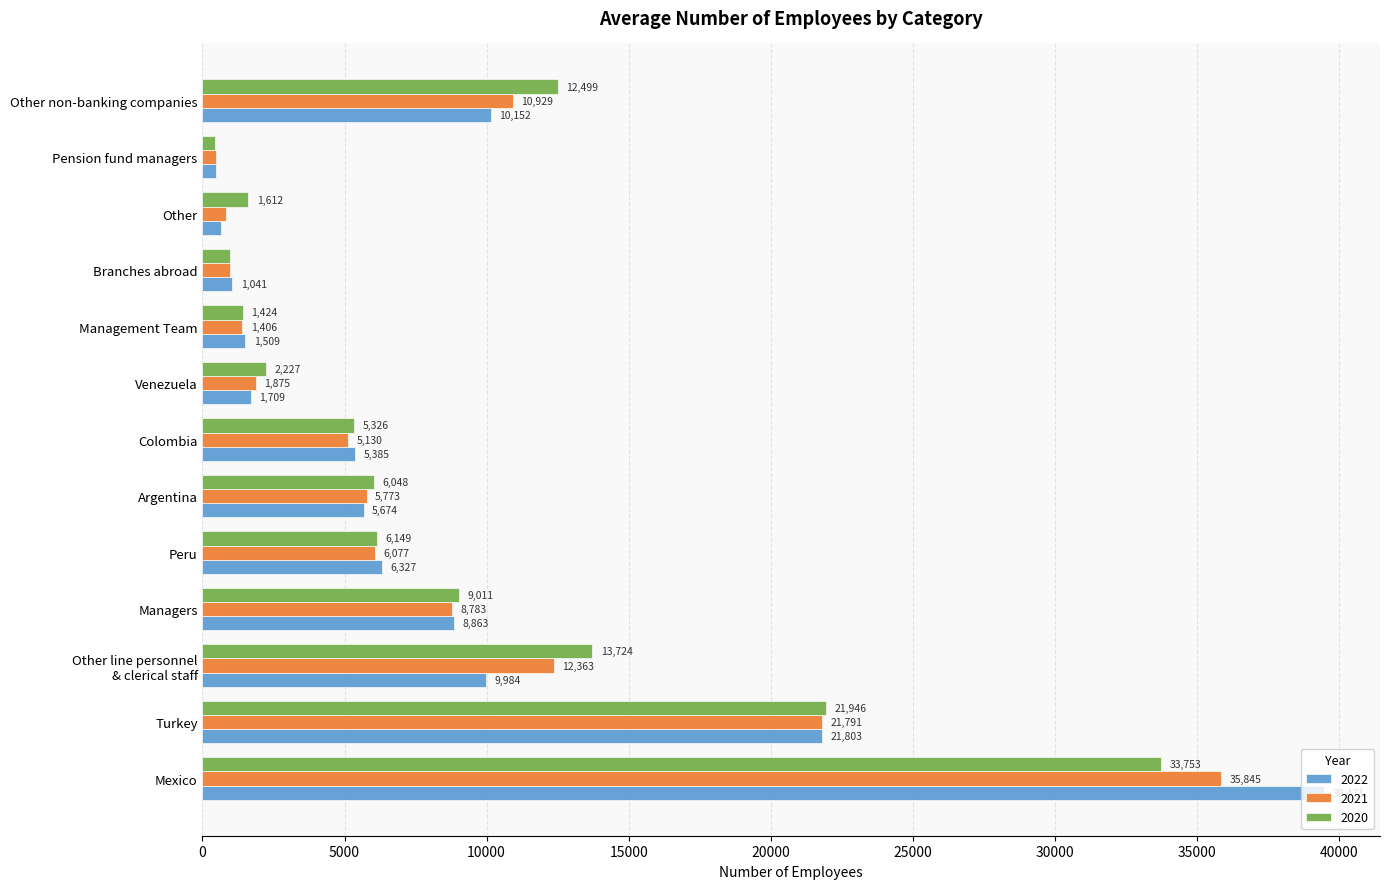

At which category is the sum across all series the highest?

Mexico